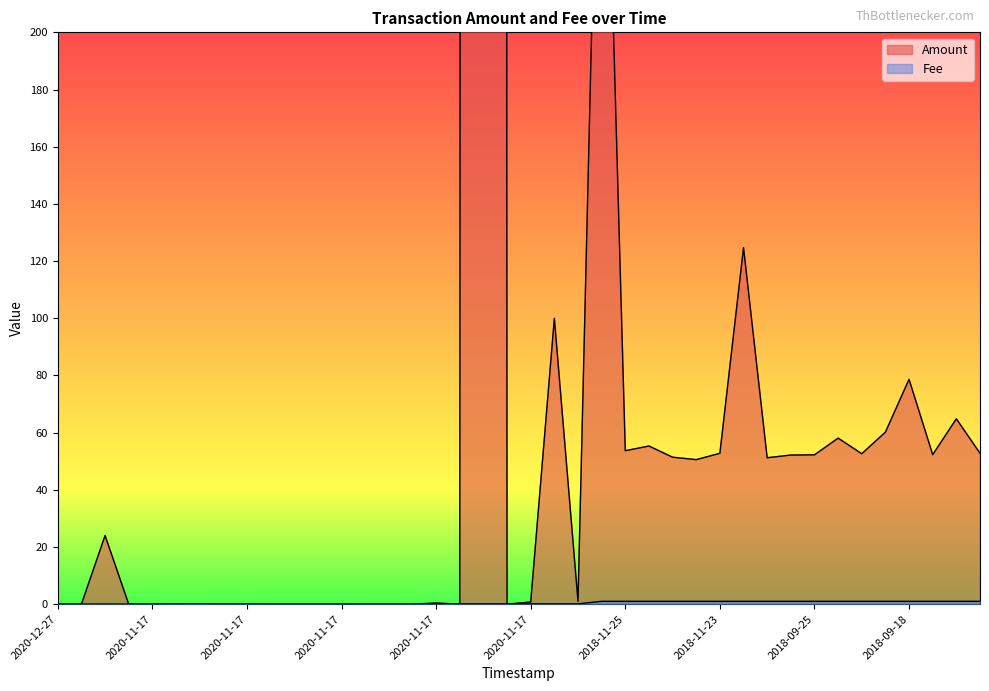

At which category does Amount reach its first local valley?

2020-11-17